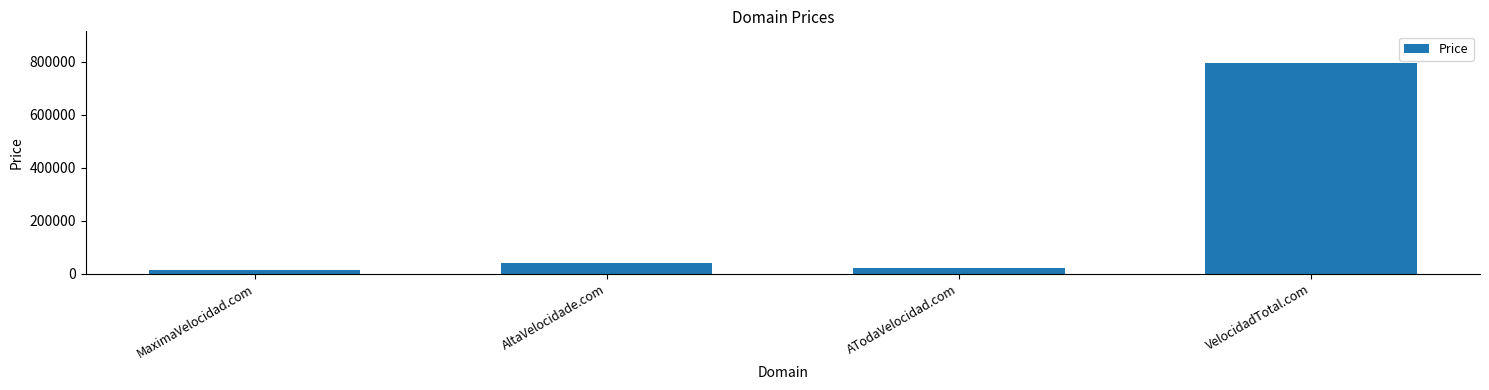

What is the sum of all values?

869552